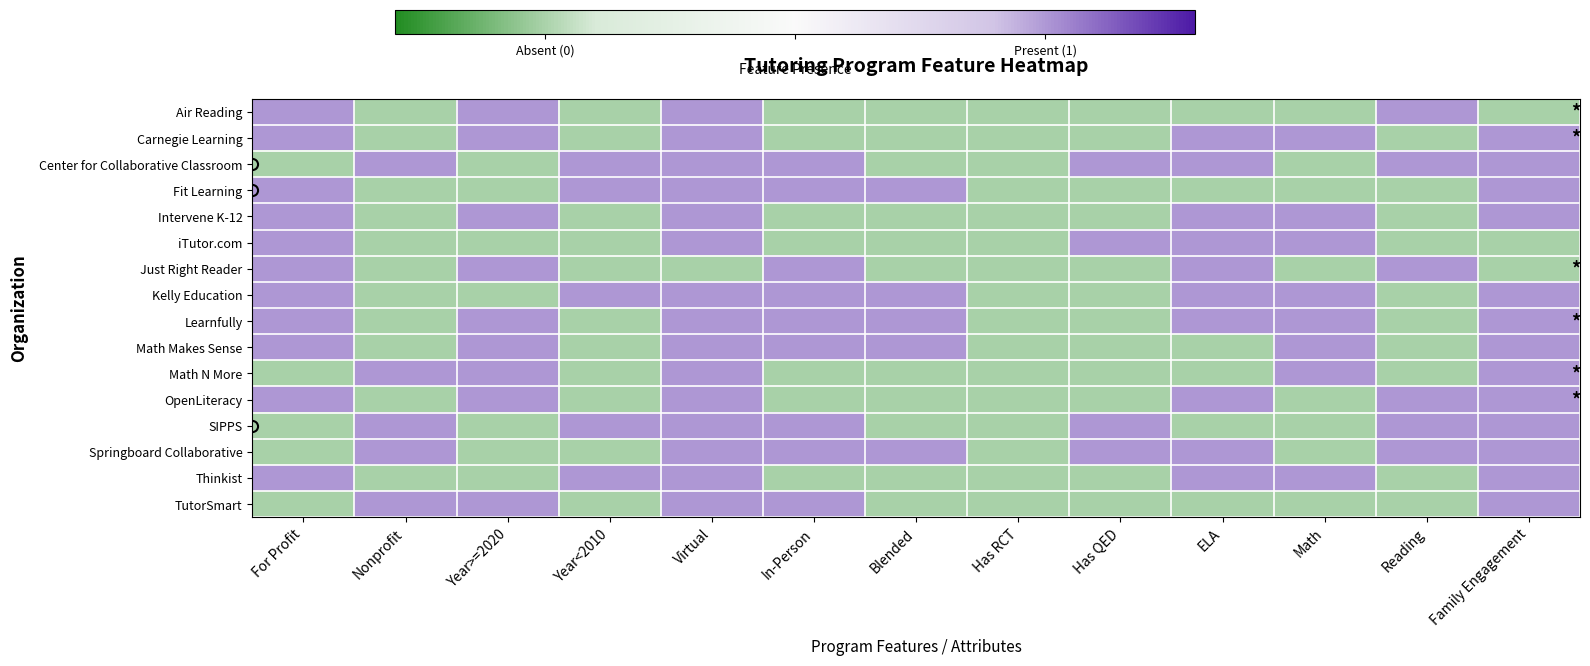

At which category is the sum across all series the highest?

Virtual